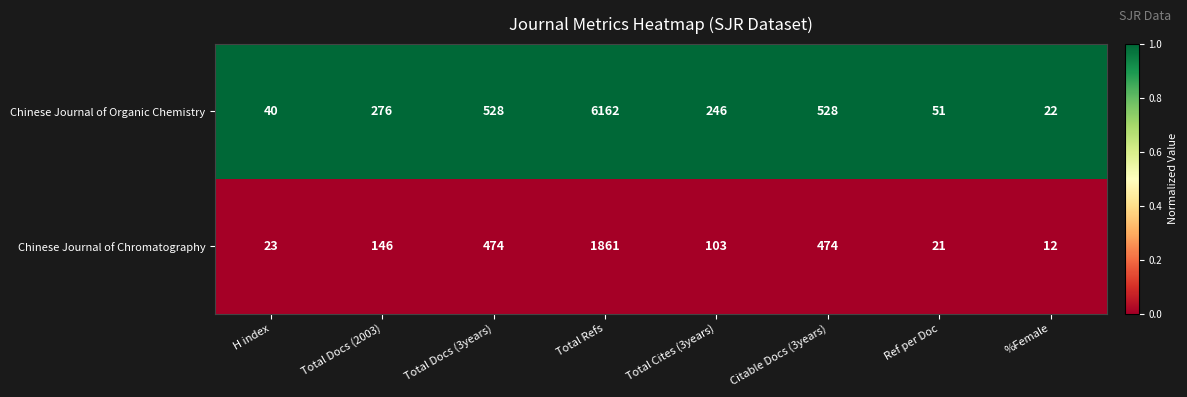

List the series in order of their overall mean, highest first.

Chinese Journal of Organic Chemistry, Chinese Journal of Chromatography